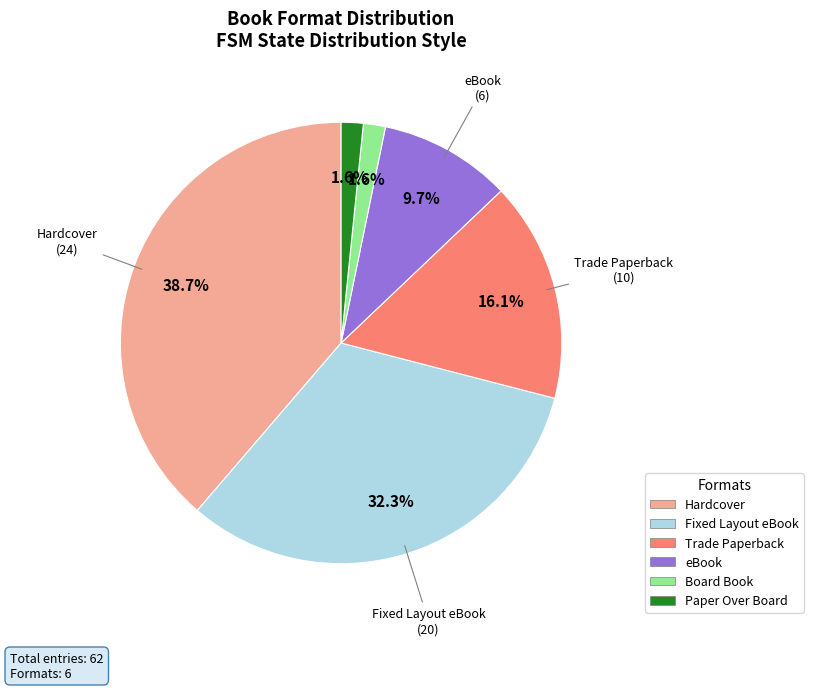

How many segments does this pie chart have?

6